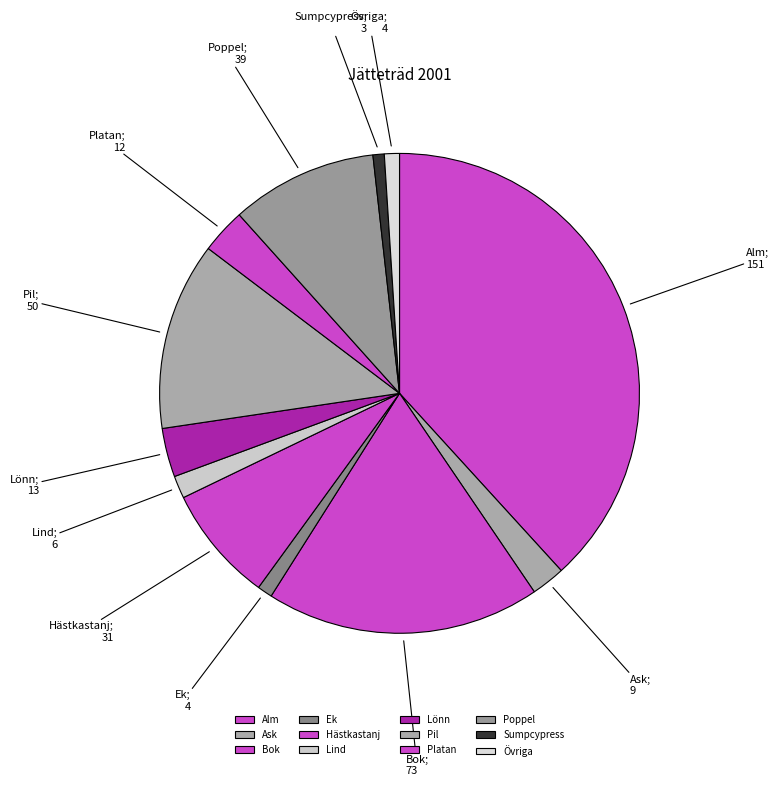

To the nearest percent, what is the difference between the Ask and Poppel slice percentages?

8%